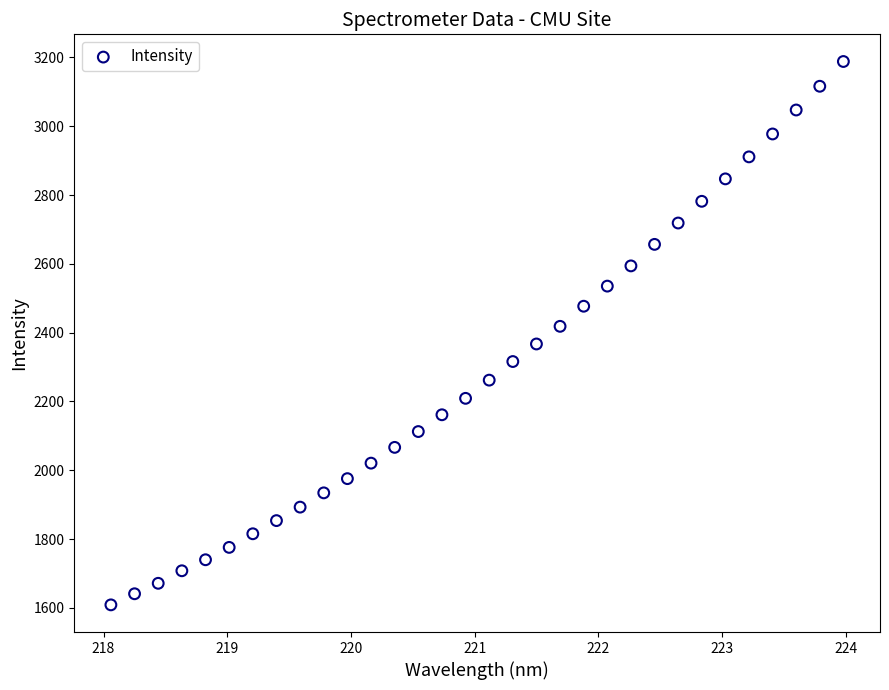

What is the range of Y values (max minus min)?

1579.5